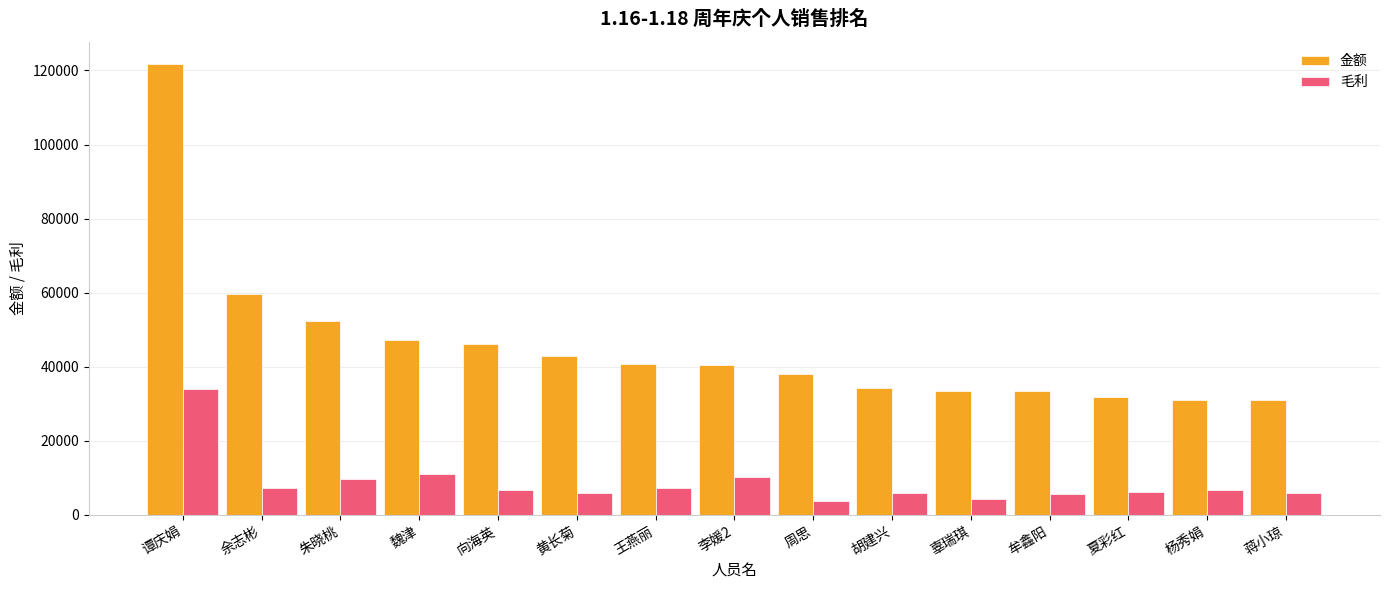

Where is 毛利 nearest to the value 18847?

魏津